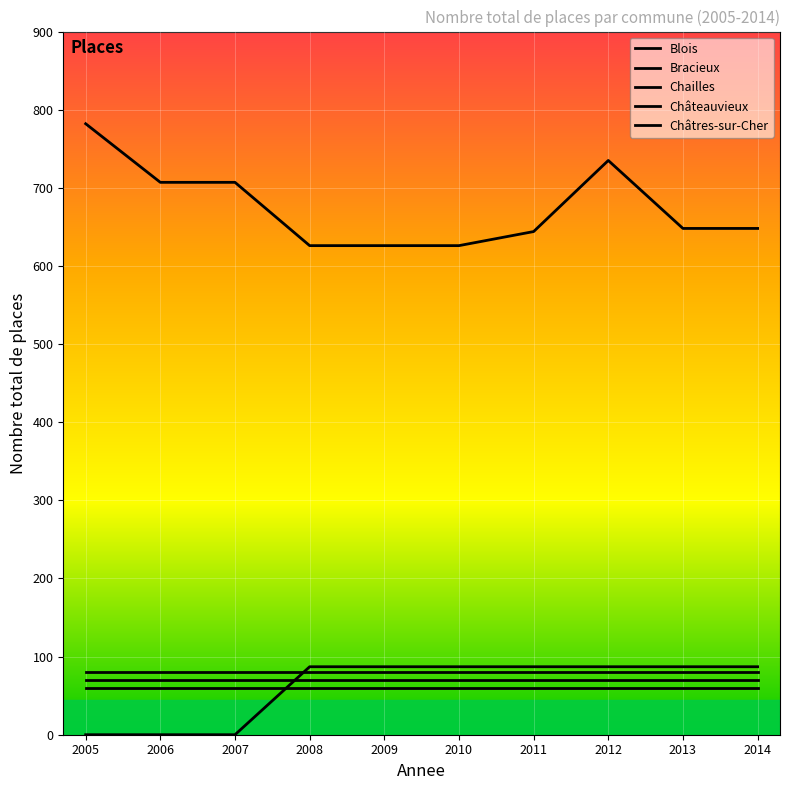

Between 2005 and 2006, which series saw the biggest shift?

Blois